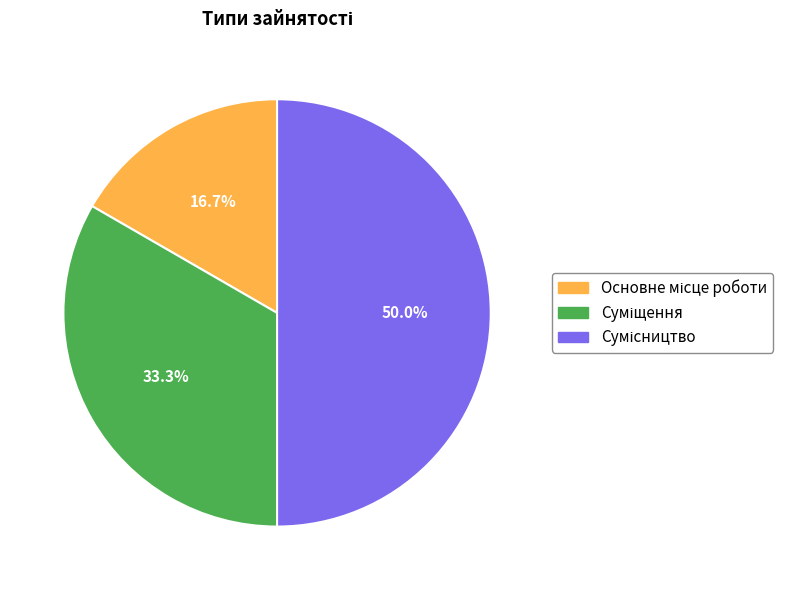

Count the number of slices in the pie.

3